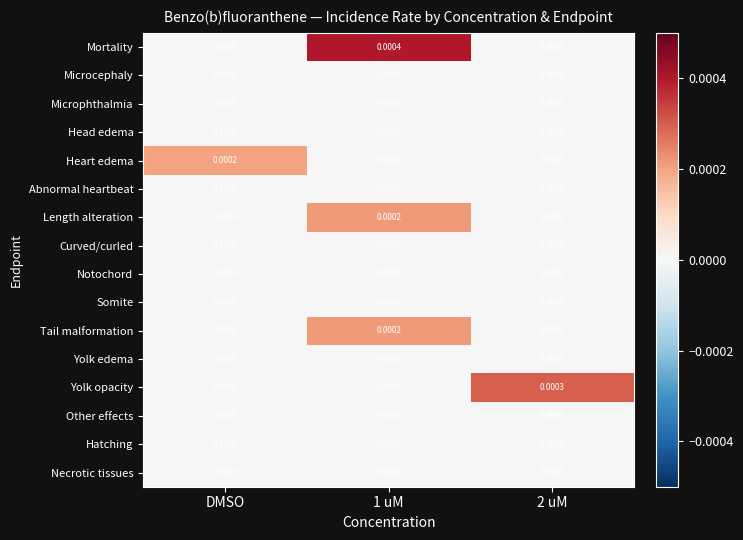

Which series has the largest total across all categories?

Mortality